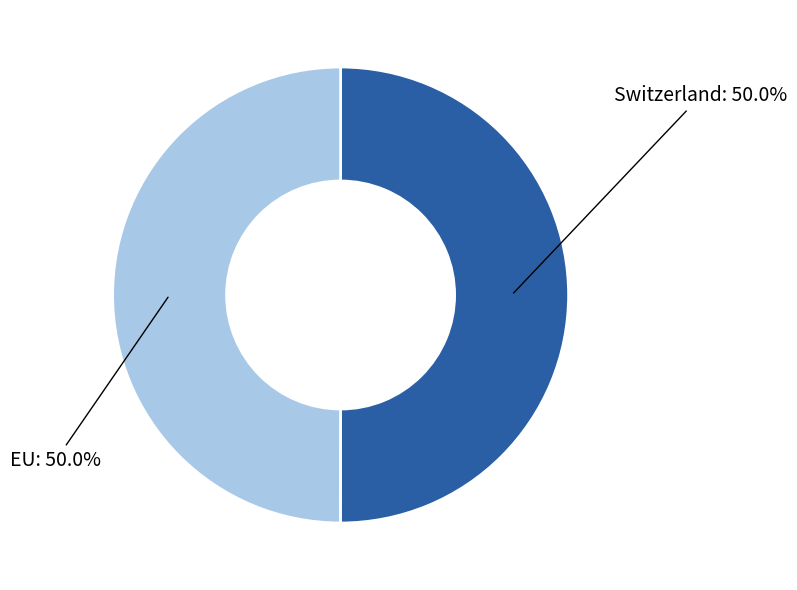

What is the ratio of the value at EU to the value at Switzerland?

1.0